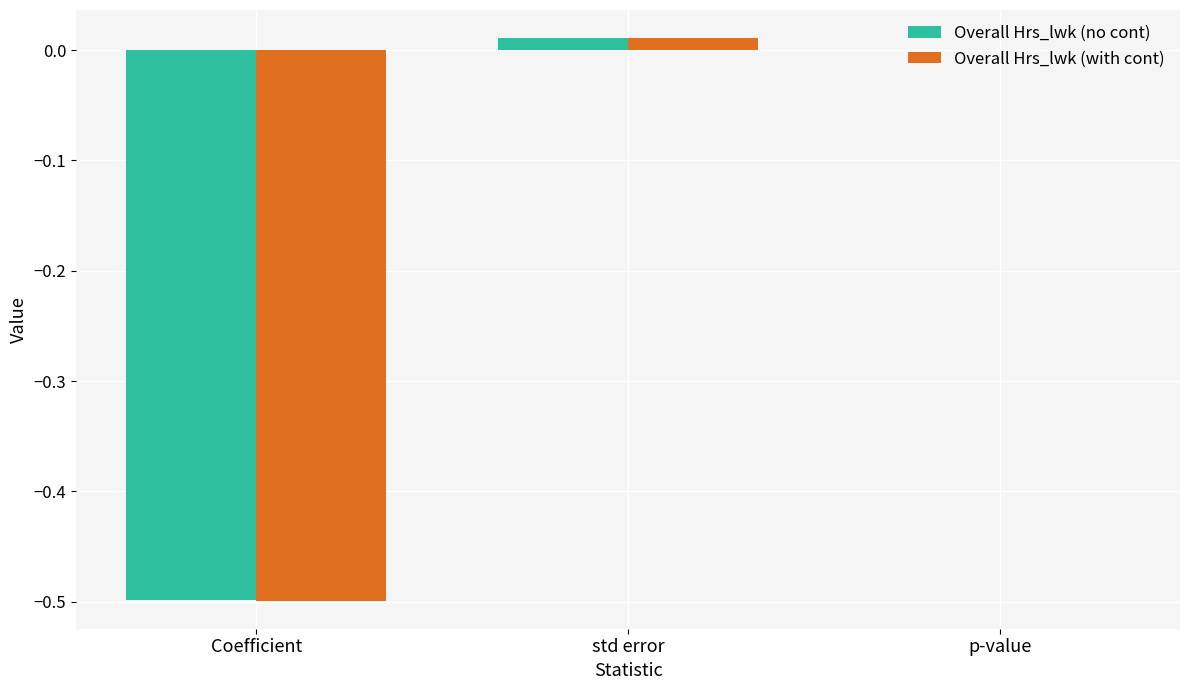

What is the total value across all series at Coefficient?

-1.0